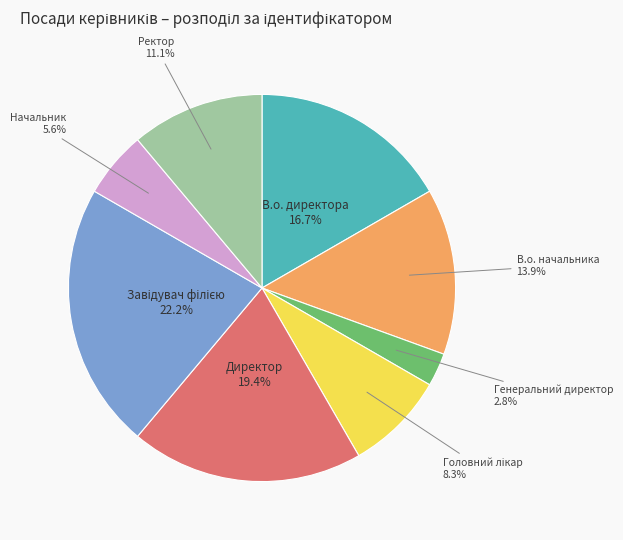

Does any single category account for the majority?

No